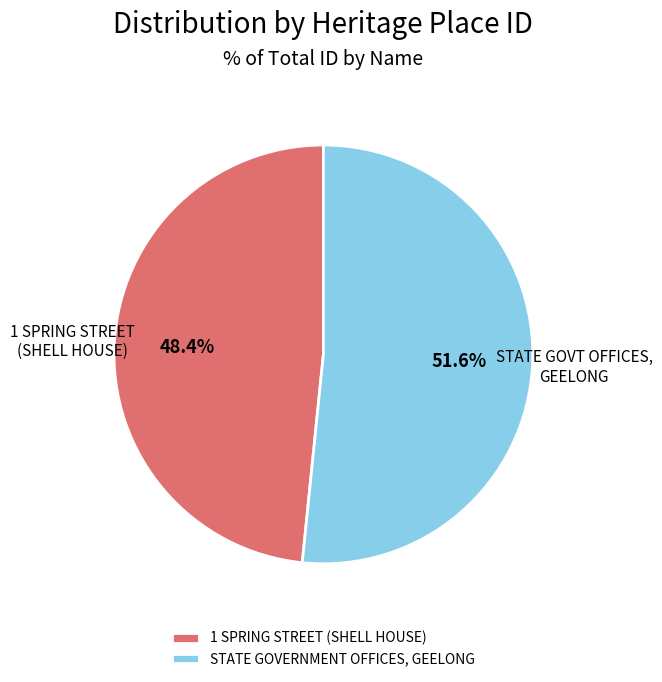

To the nearest percent, what percentage of the pie is 1 SPRING STREET (SHELL HOUSE)?

48%